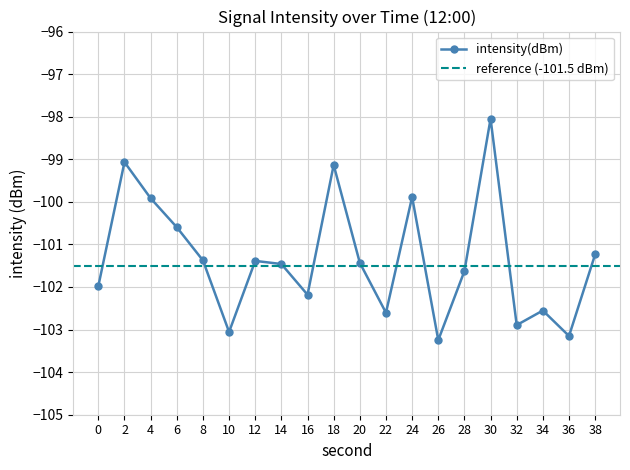

Reading left to right, transcribe all the data shown in this chart.

0=-102.0	2=-99.1	4=-99.9	6=-100.6	8=-101.4	10=-103.1	12=-101.4	14=-101.5	16=-102.2	18=-99.1	20=-101.4	22=-102.6	24=-99.9	26=-103.2	28=-101.6	30=-98.0	32=-102.9	34=-102.6	36=-103.2	38=-101.2